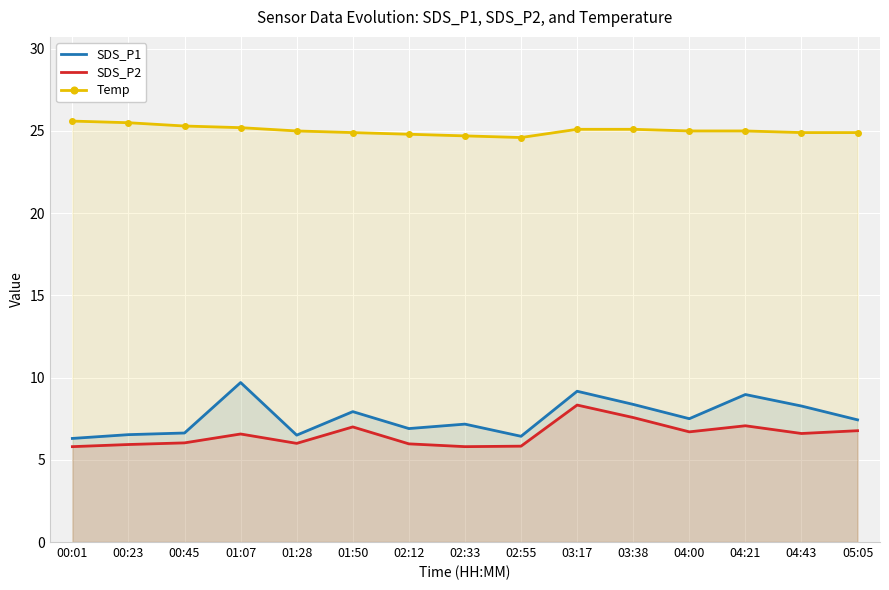

Is it true that SDS_P1 equals 3.5 at 03:38?

False